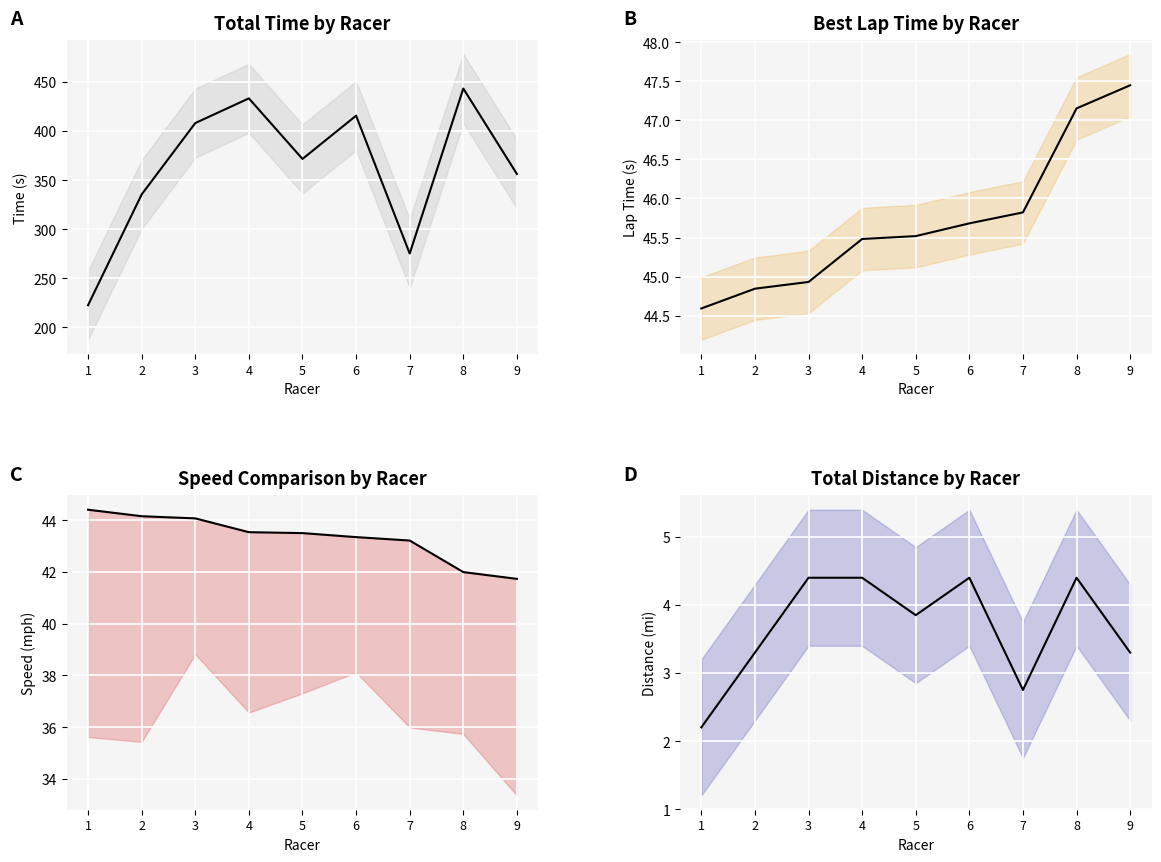

True or false: Total Distance and Best Speed cross at least once.

False